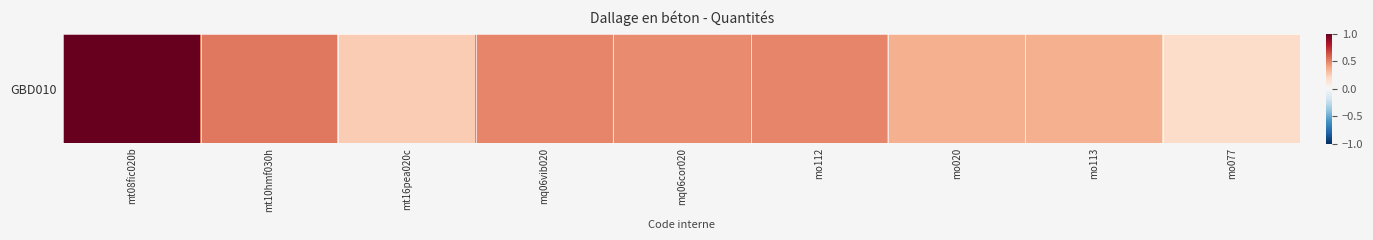

What is the sum of all values?

4.1